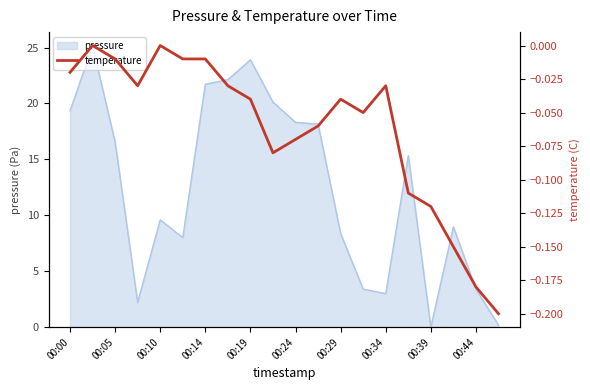

At which label does pressure first exceed 15?

00:00